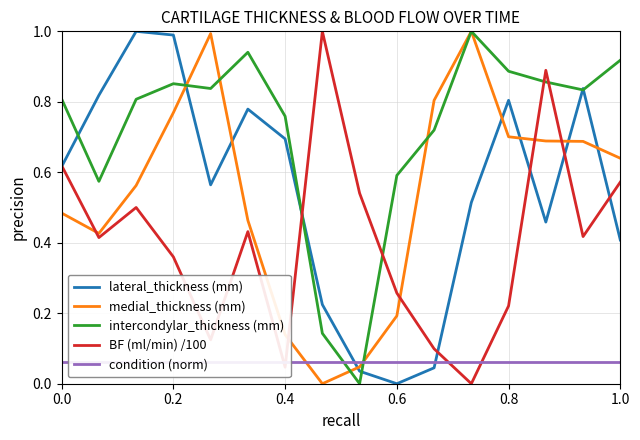

True or false: intercondylar_thickness (mm) and BF (ml/min) /100 intersect in this chart.

True